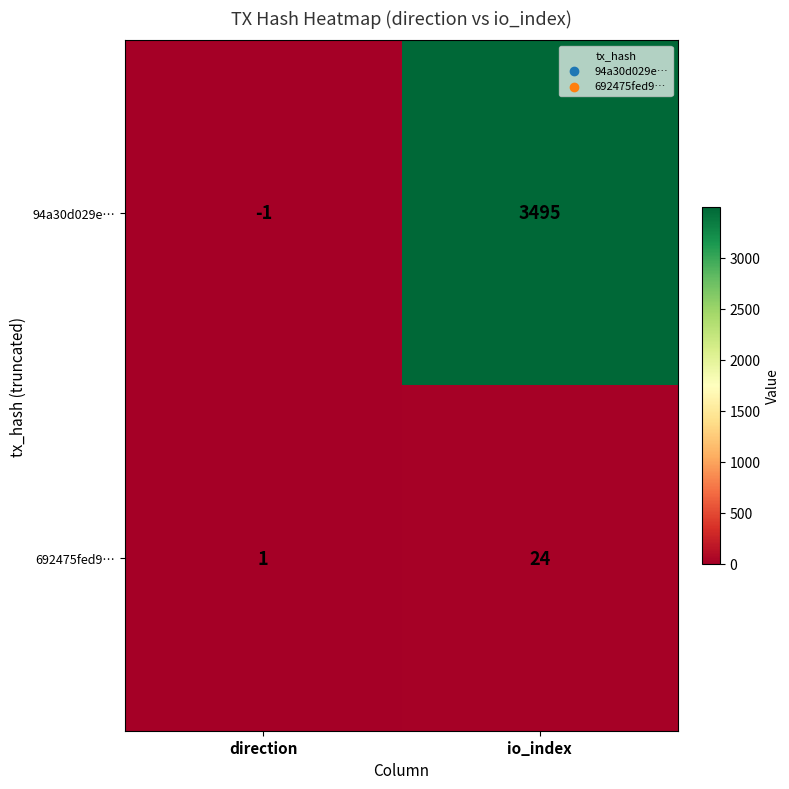

What is the sum of the 692475fed9… values at io_index and direction?

25